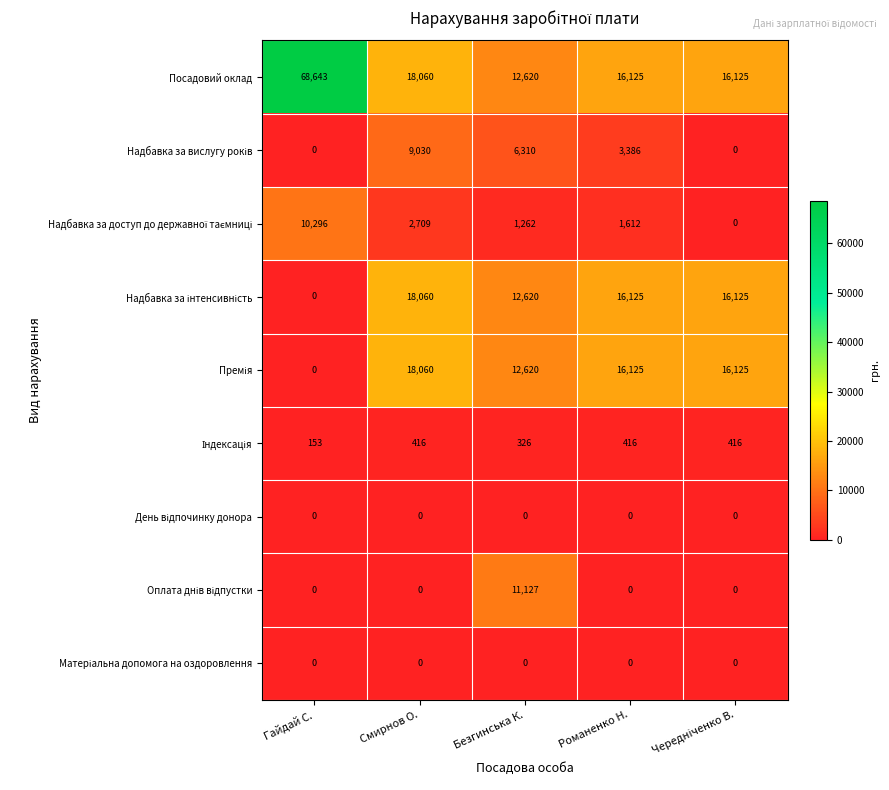

How many series are shown in this chart?

9